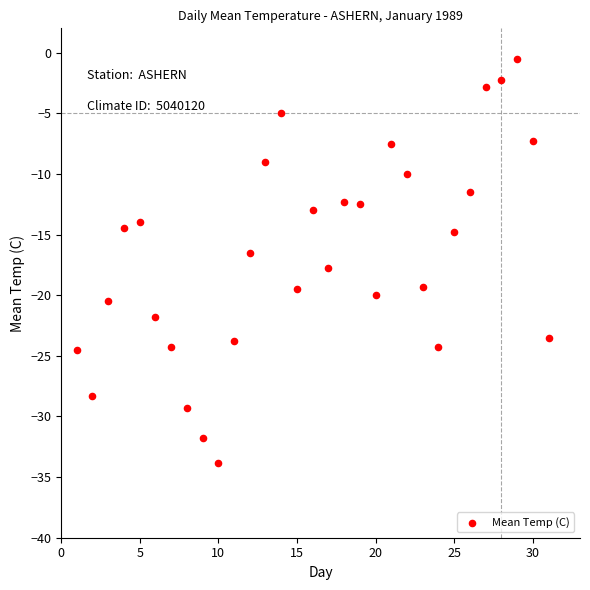

What is the range of Y values (max minus min)?

33.3